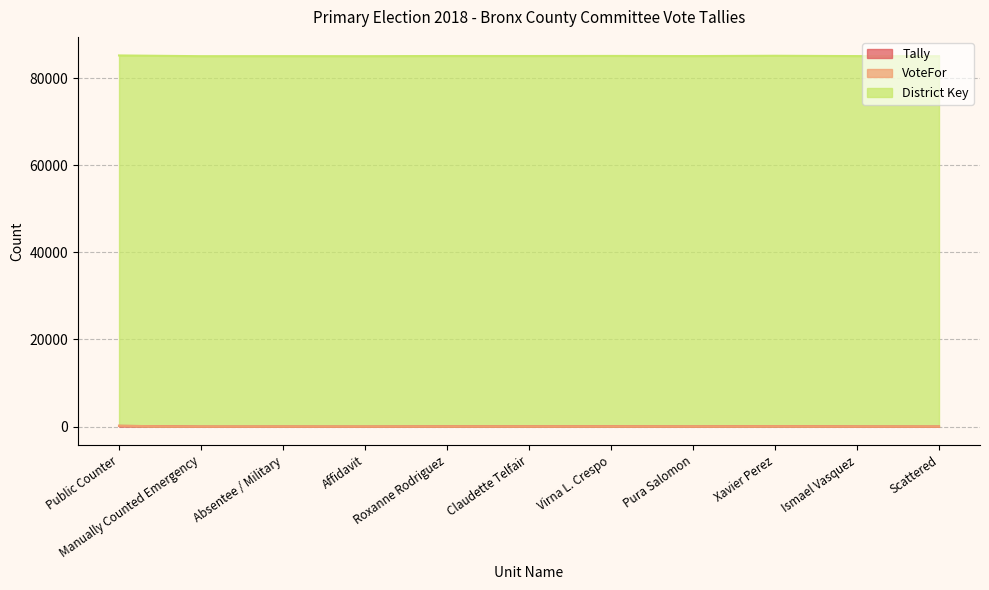

What is the lowest value of the VoteFor series?

4